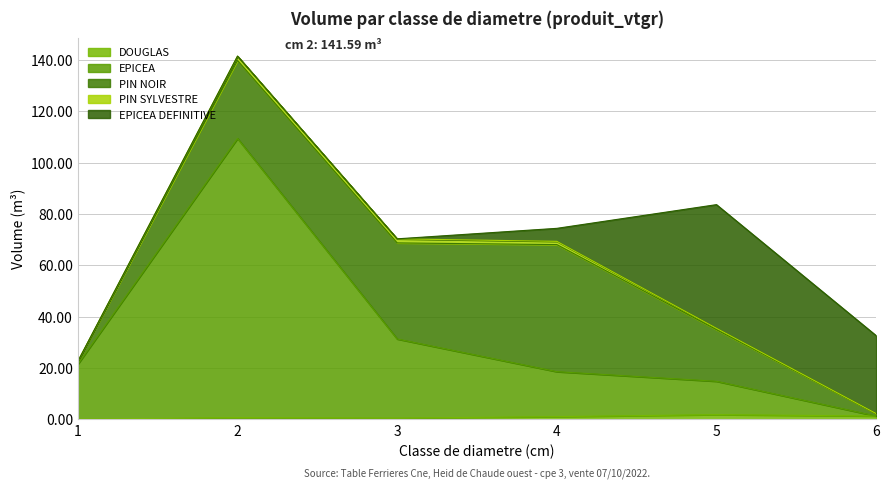

Reading left to right, transcribe all the data shown in this chart.

DOUGLAS: 1=0.1	2=0.7	3=0.5	4=1.0	5=1.8	6=1.3
EPICEA: 1=21.4	2=108.8	3=30.8	4=17.5	5=13.0	6=0.0
PIN NOIR: 1=1.1	2=30.4	3=37.5	4=49.5	5=20.1	6=1.0
PIN SYLVESTRE: 1=0.1	2=1.7	3=1.6	4=1.3	5=0.5	6=0.0
EPICEA DEFINITIVE: 1=0.0	2=0.0	3=0.0	4=5.1	5=48.2	6=30.4